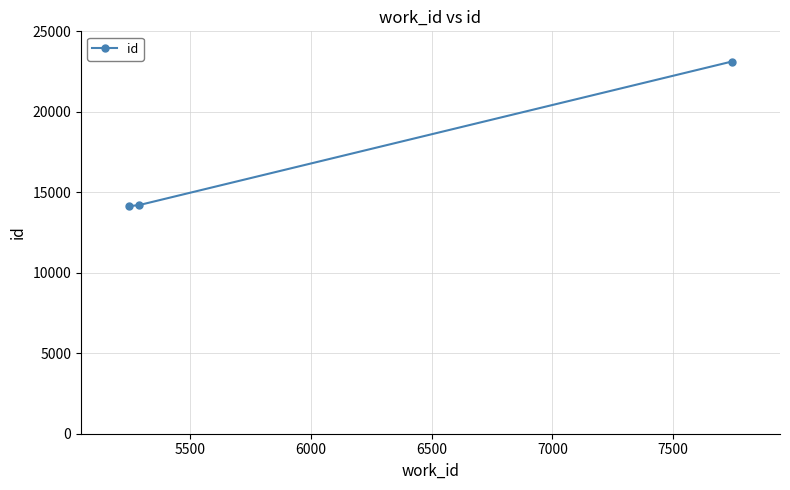

What is the greatest value displayed?

23121